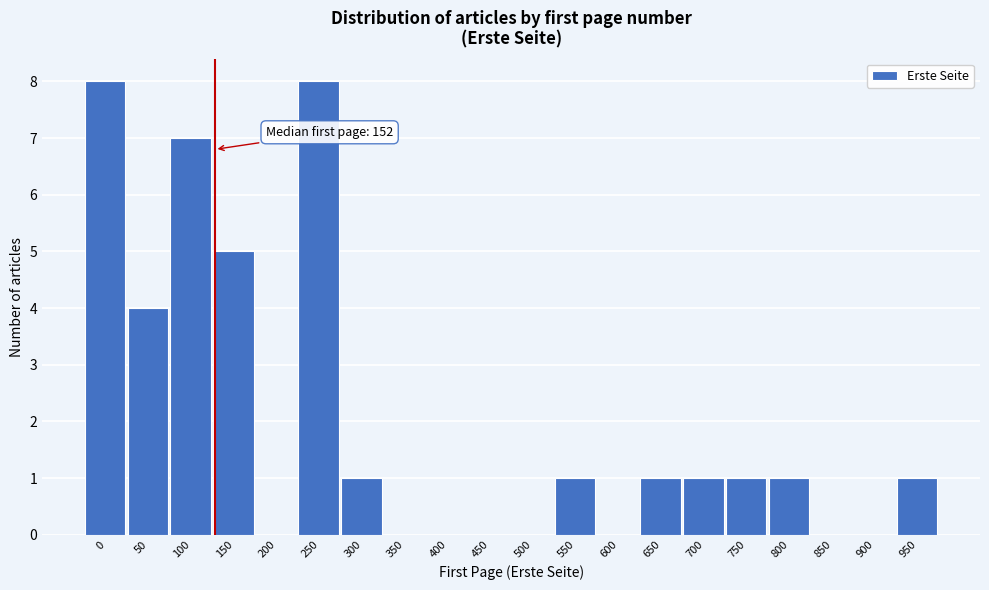

Reading left to right, list all the values displayed in this chart.

0=8	50=4	100=7	150=5	200=0	250=8	300=1	350=0	400=0	450=0	500=0	550=1	600=0	650=1	700=1	750=1	800=1	850=0	900=0	950=1